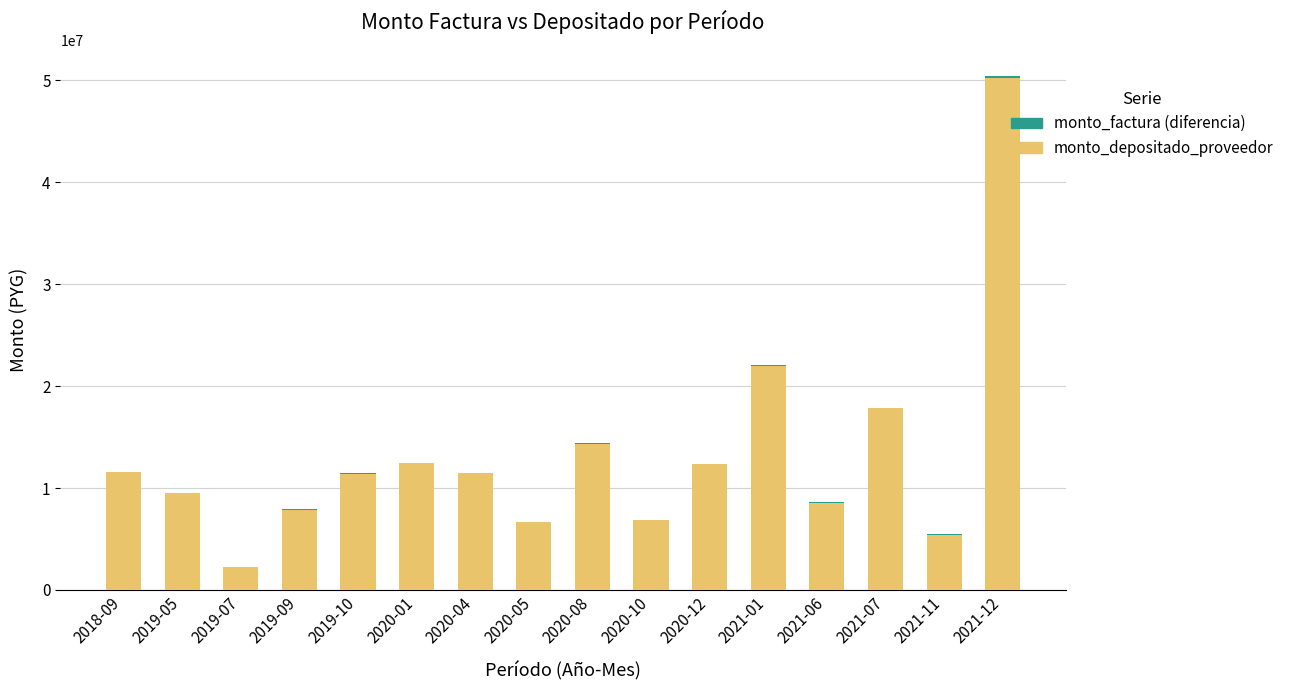

What is the sum of all monto_depositado_proveedor values?

210840130